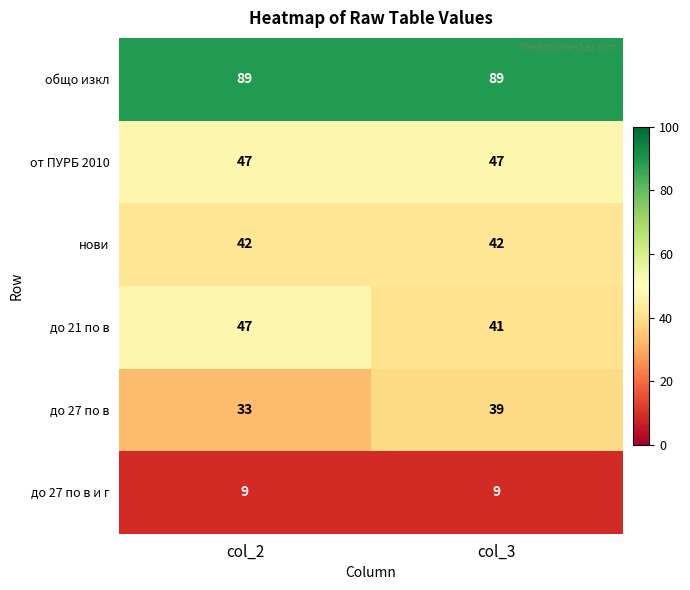

At col_3, list the series in order from smallest to largest.

до 27 по в и г, до 27 по в, до 21 по в, нови, от ПУРБ 2010, общо изкл